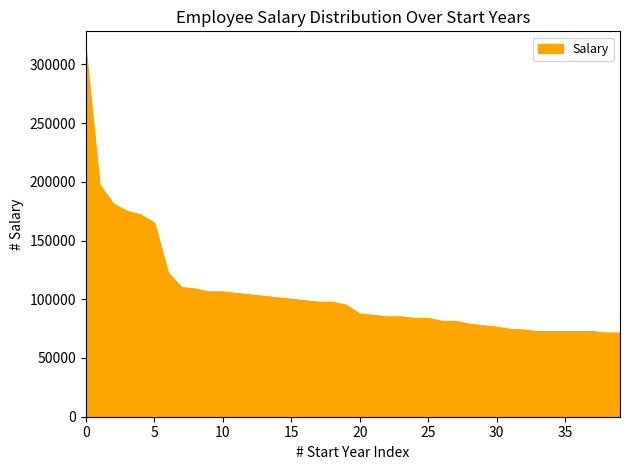

What is the difference between the maximum and minimum values?

241250